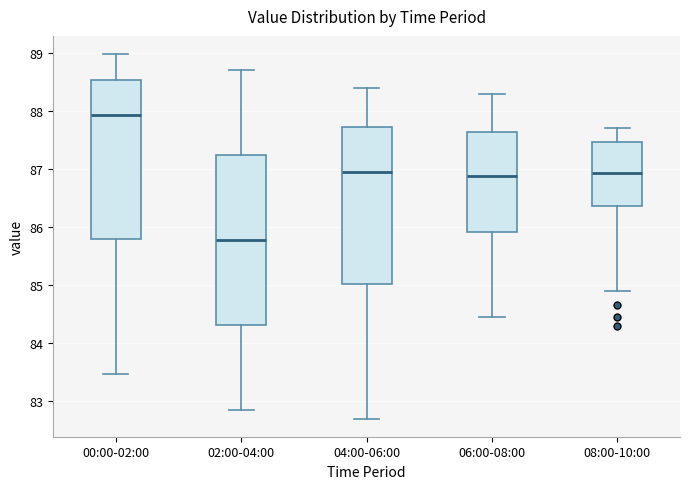

Reading left to right, read every box against the y-axis: the position of its median line, the range the box covers, and the ends of its whiskers. The values are not printed on the chart, so give them approximately, as read against the axis.

00:00-02:00: median 87.9, box 85.8 to 88.5, whiskers 83.5 to 89.0
02:00-04:00: median 85.8, box 84.3 to 87.2, whiskers 82.9 to 88.7
04:00-06:00: median 87.0, box 85.0 to 87.7, whiskers 82.7 to 88.4
06:00-08:00: median 86.9, box 85.9 to 87.6, whiskers 84.5 to 88.3
08:00-10:00: median 86.9, box 86.4 to 87.5, whiskers 84.9 to 87.7